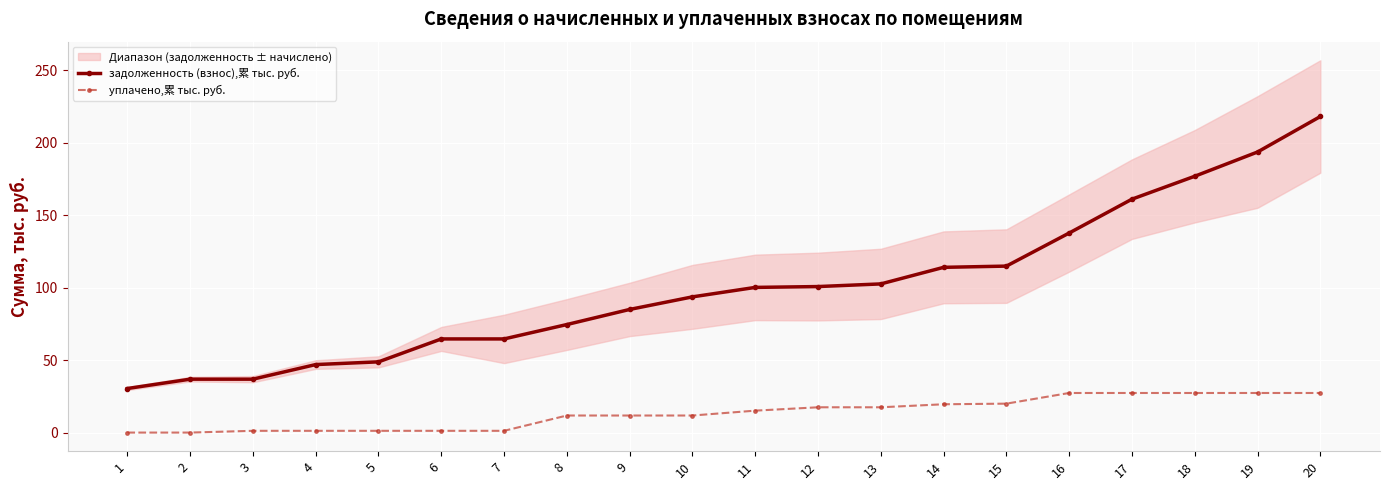

True or false: уплачено,累 тыс. руб. has more than 2 points higher than both neighbors.

False